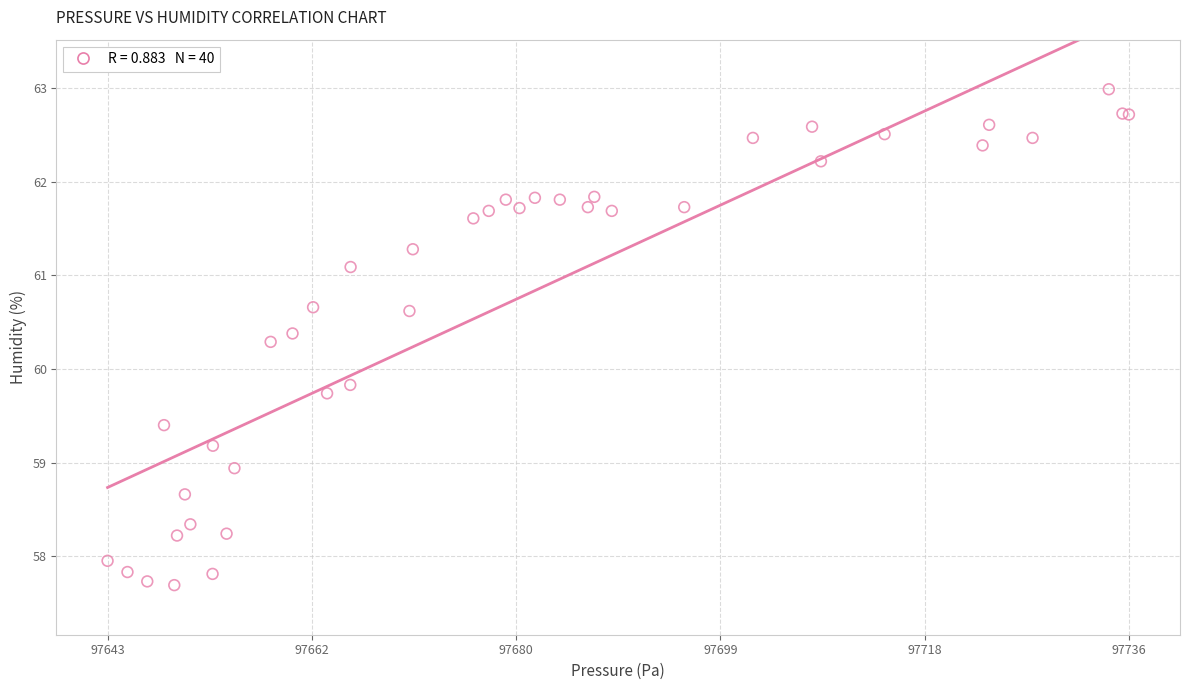

What Y value in the scatter plot is closest to 60?

59.8